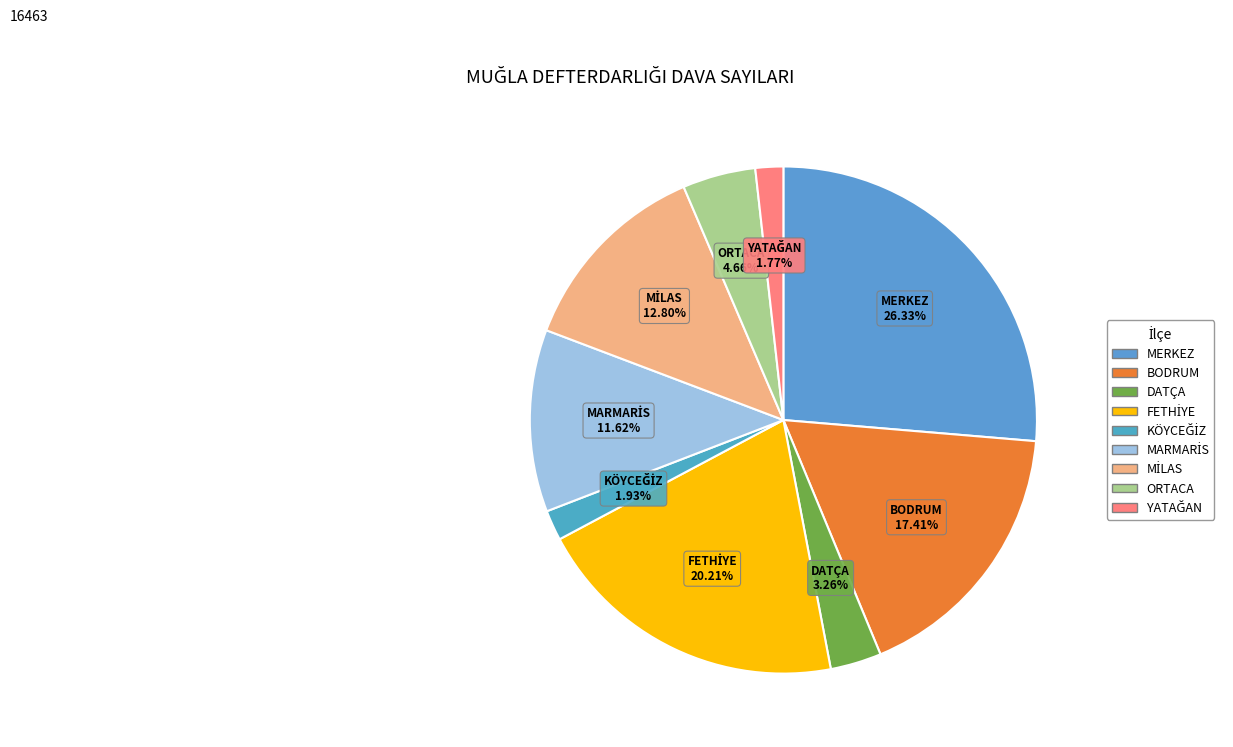

What percentage is the DATÇA slice, to the nearest percent?

3%